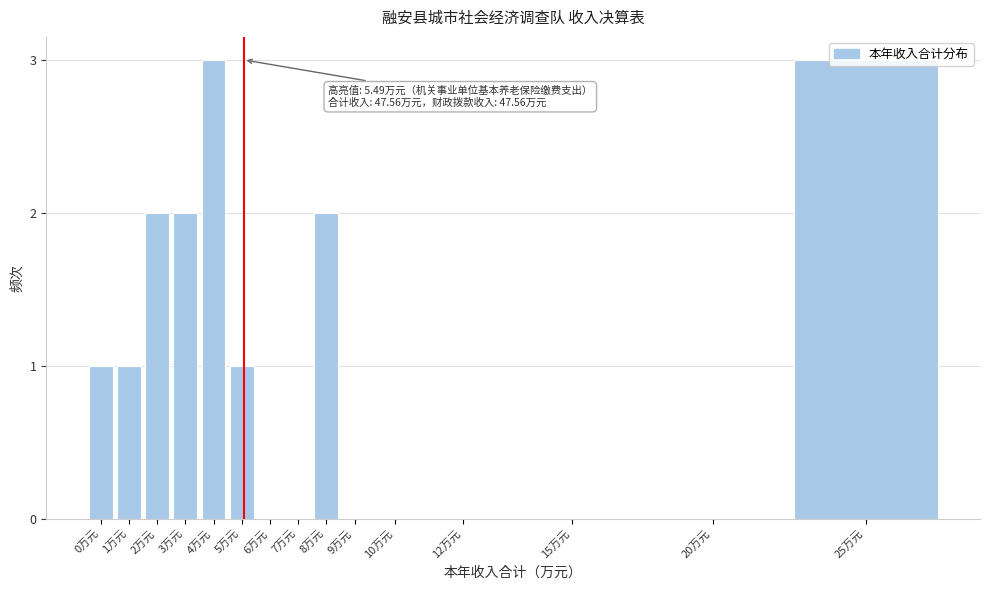

The chart shows a value of 1 at 3万元. True or false?

False